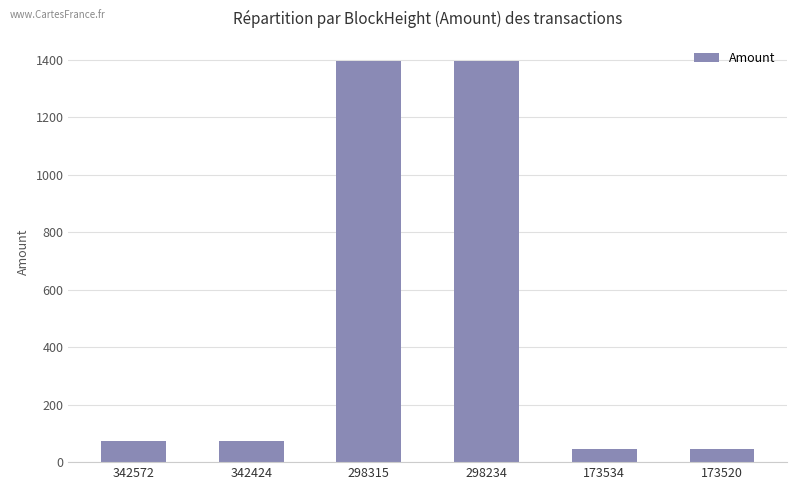

The value at 298234 is 2063.9. True or false?

False